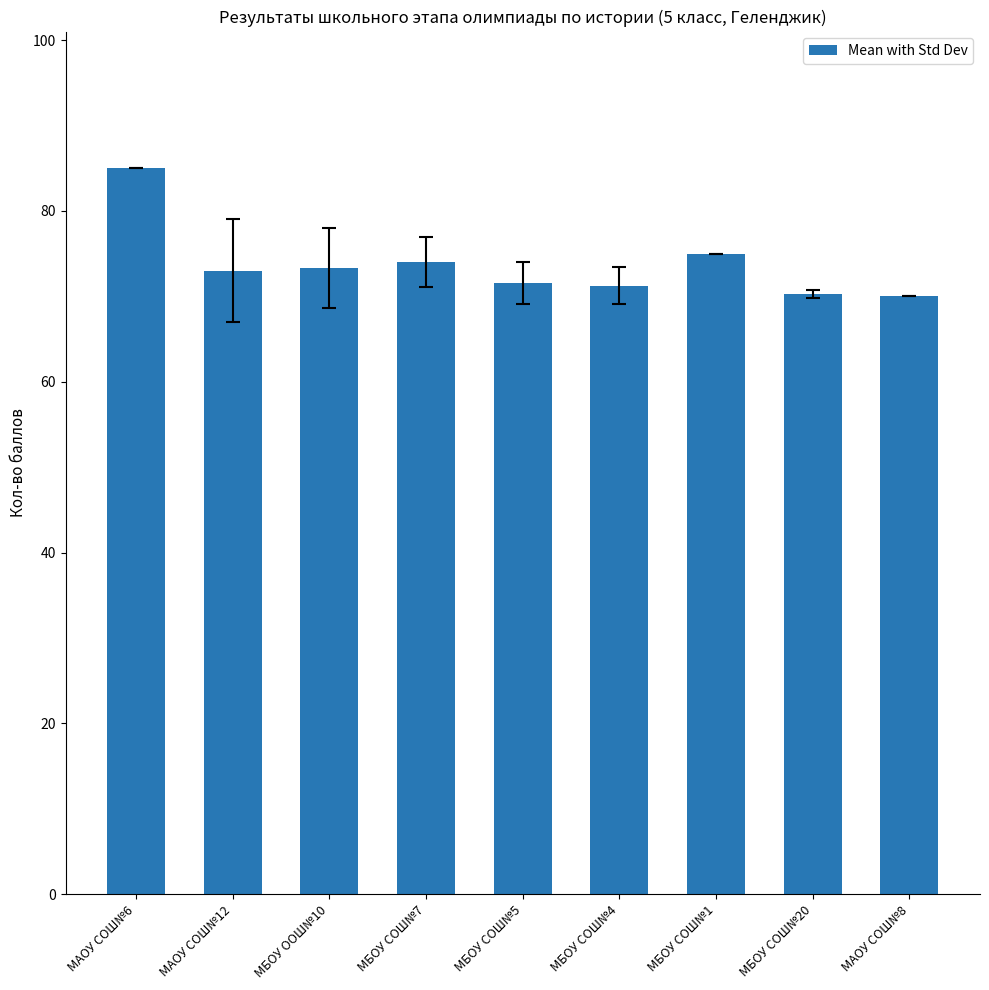

What is the value of the 9th bar from the left?

70.0